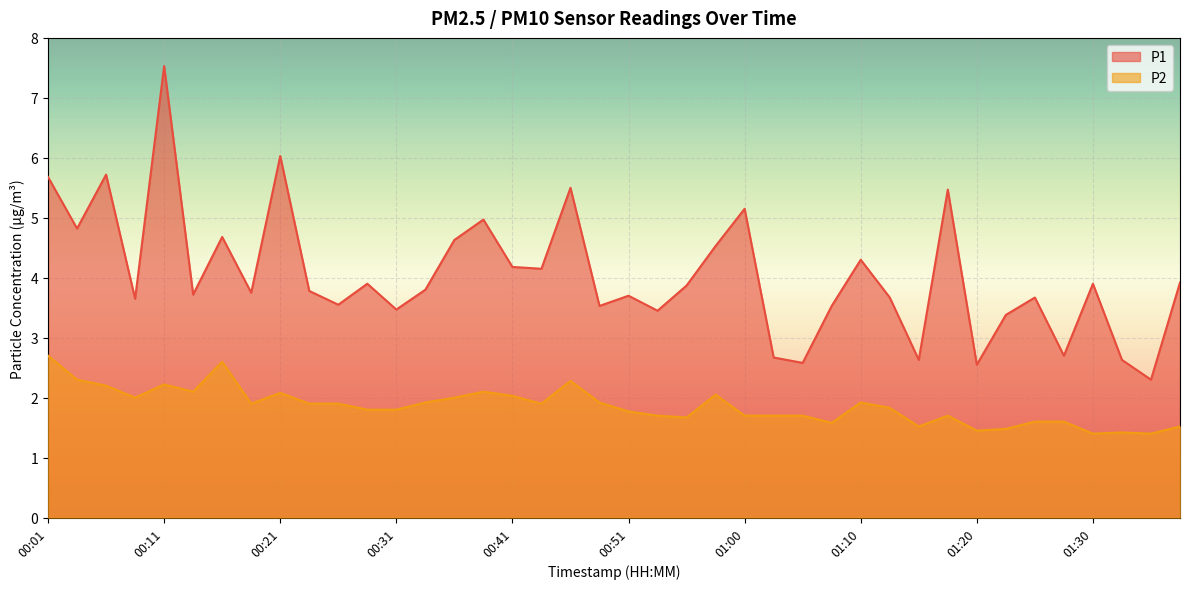

True or false: P2 and P1 intersect in this chart.

False